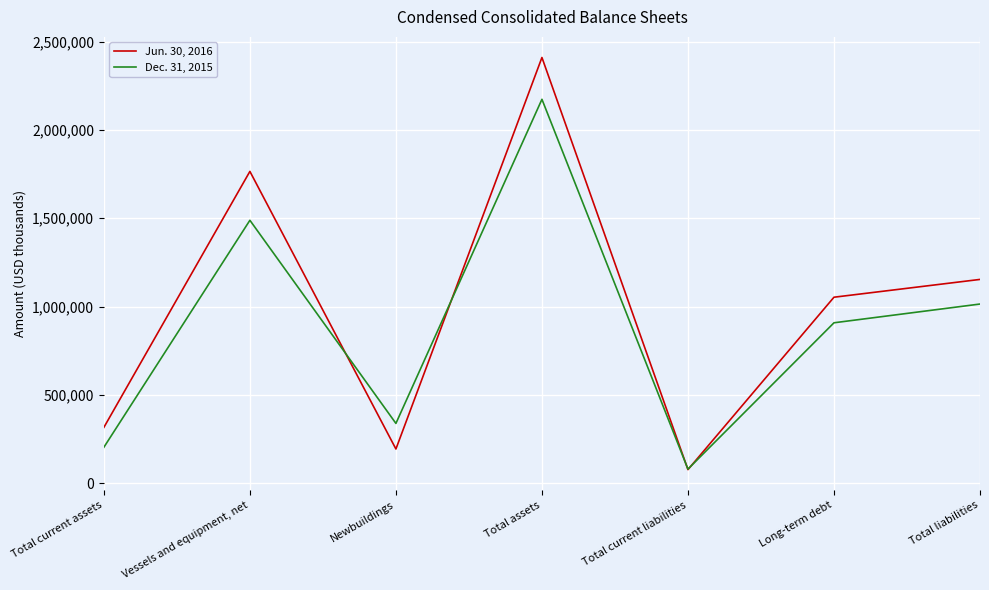

What is the difference between the second highest and second lowest values in the Dec. 31, 2015 series?

1284545